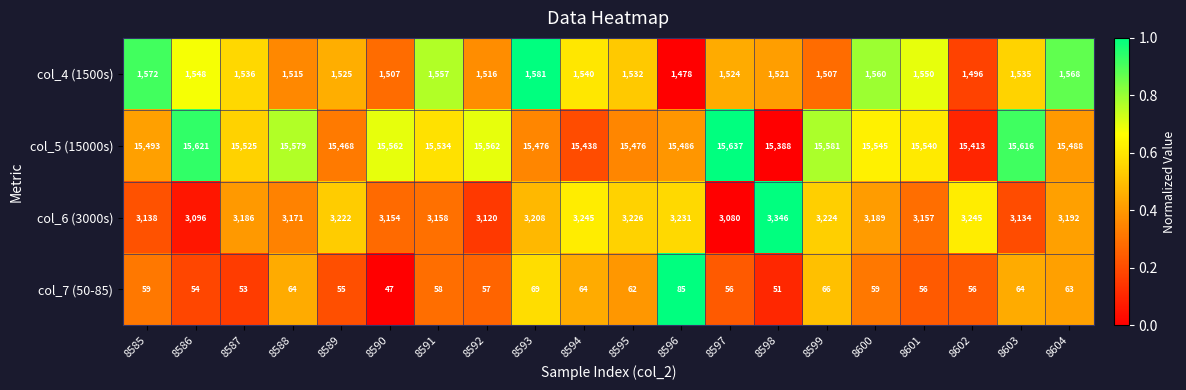

The value of col_6 (3000s) at 8592 is 1763. True or false?

False